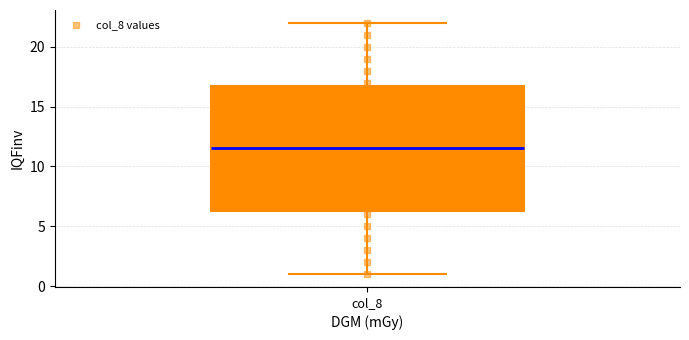

Where does the upper whisker of the box for col_8 end on the y-axis? The values are not printed on the chart, so give them approximately, as read against the axis.

22.0